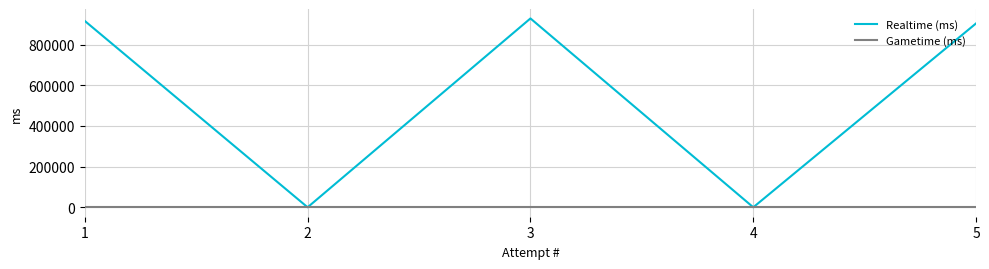

Which series has the largest range (max minus min)?

Realtime (ms)